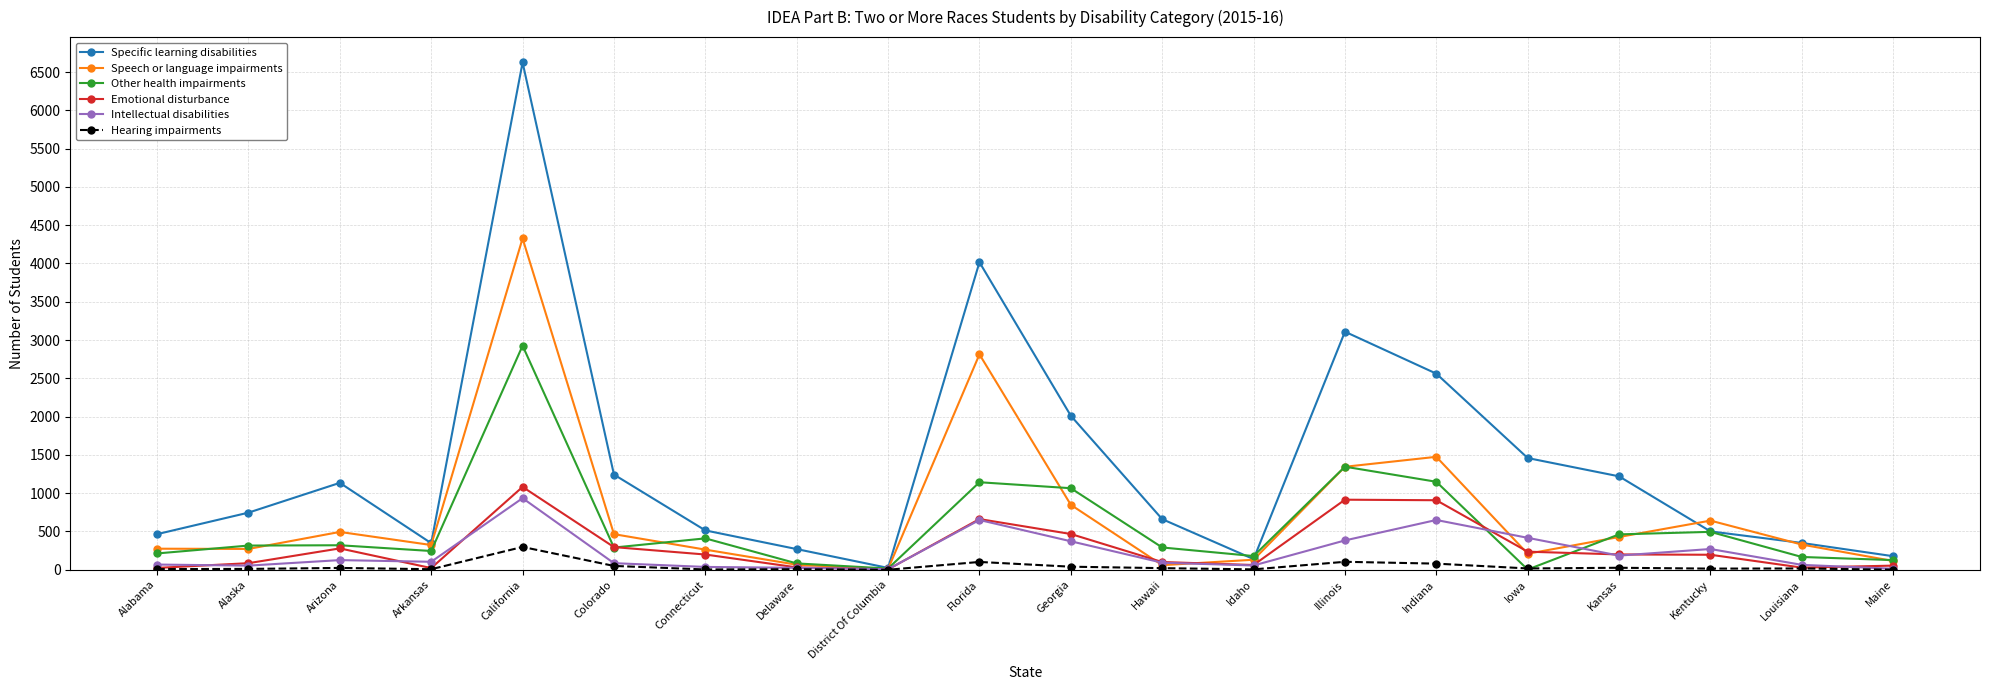

Which series has the widest spread of values?

Specific learning disabilities